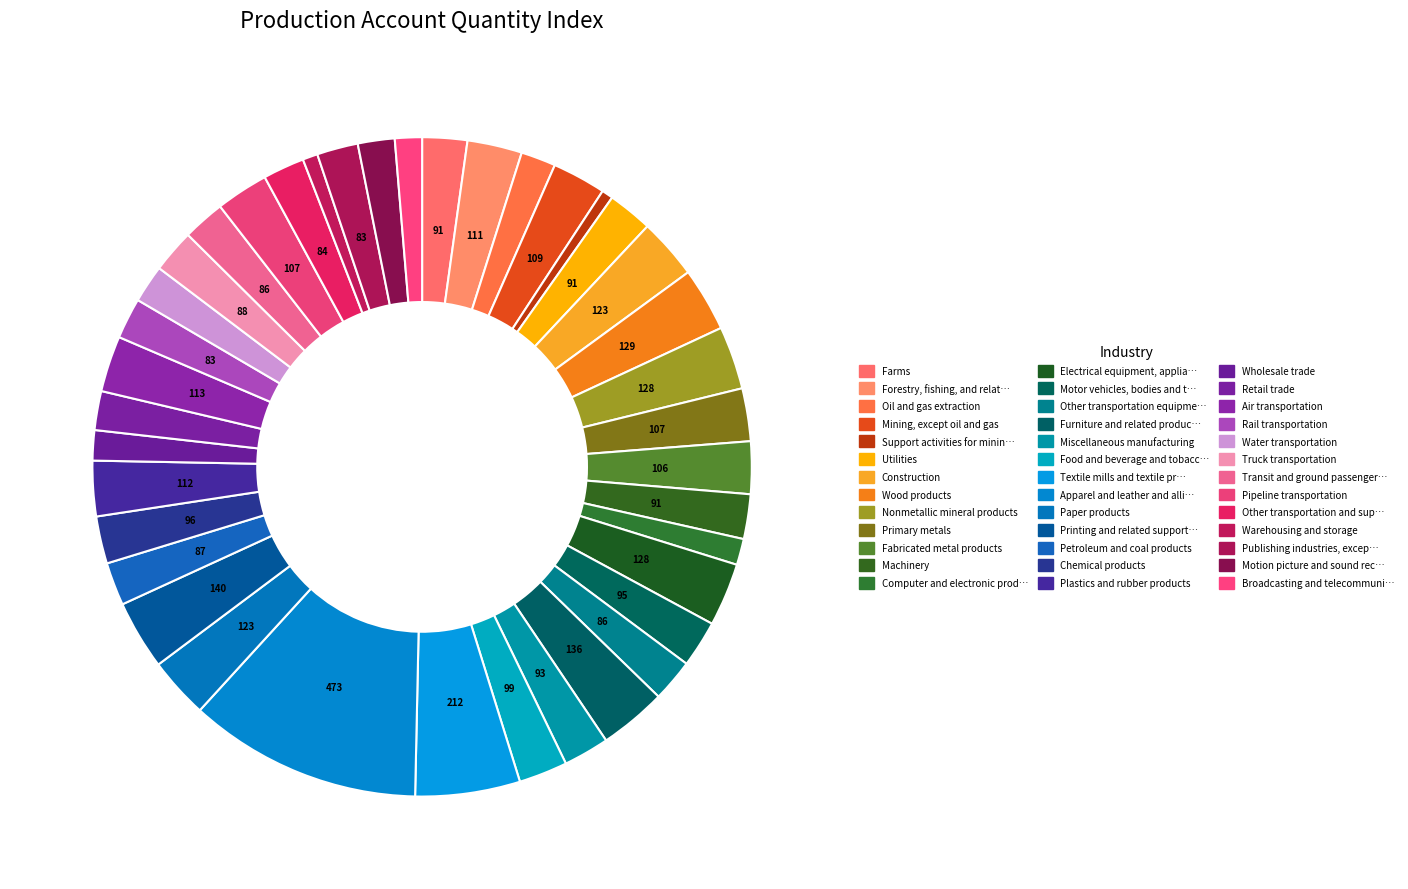

How many segments does this pie chart have?

39